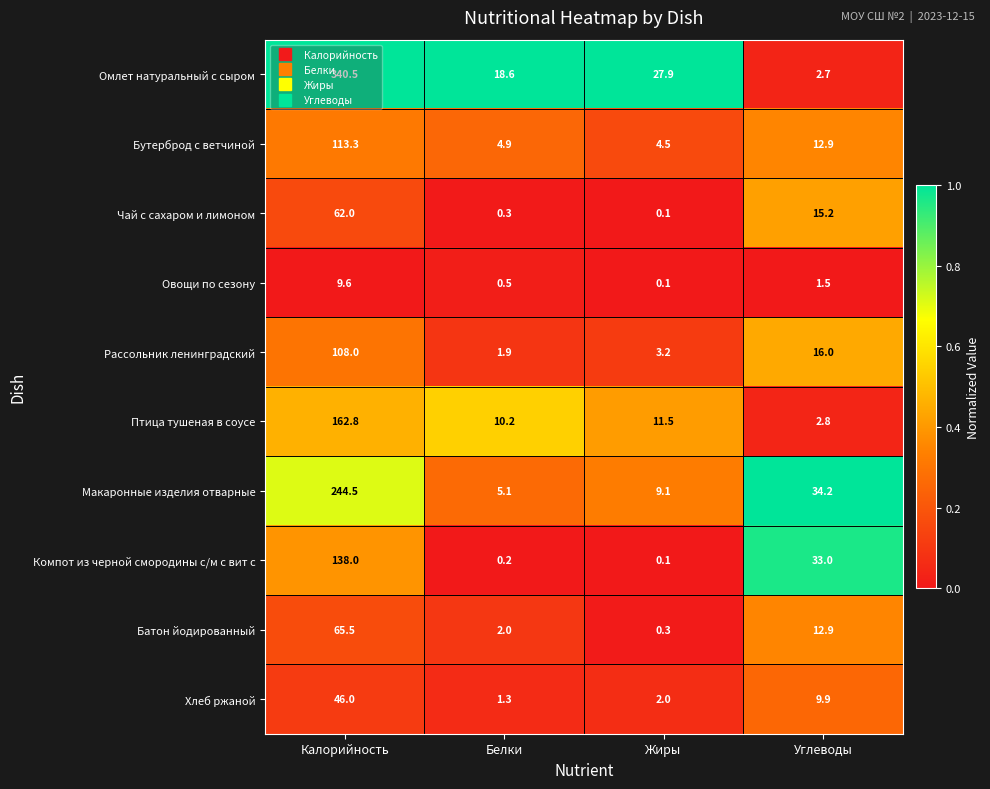

List the series in order of their peak value, lowest first.

Овощи по сезону, Хлеб ржаной, Чай с сахаром и лимоном, Батон йодированный, Рассольник ленинградский, Бутерброд с ветчиной, Компот из черной смородины с/м с вит с, Птица тушеная в соусе, Макаронные изделия отварные, Омлет натуральный с сыром